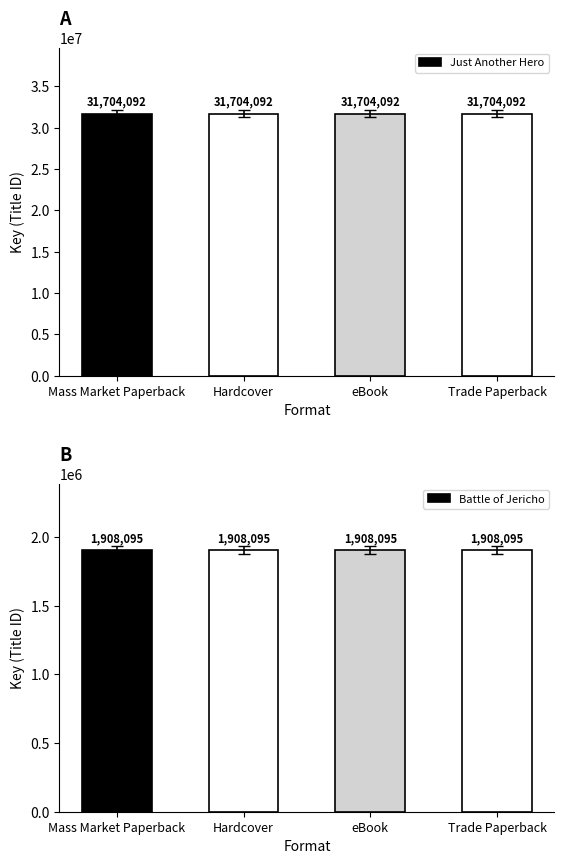

How many groups of bars are there?

4